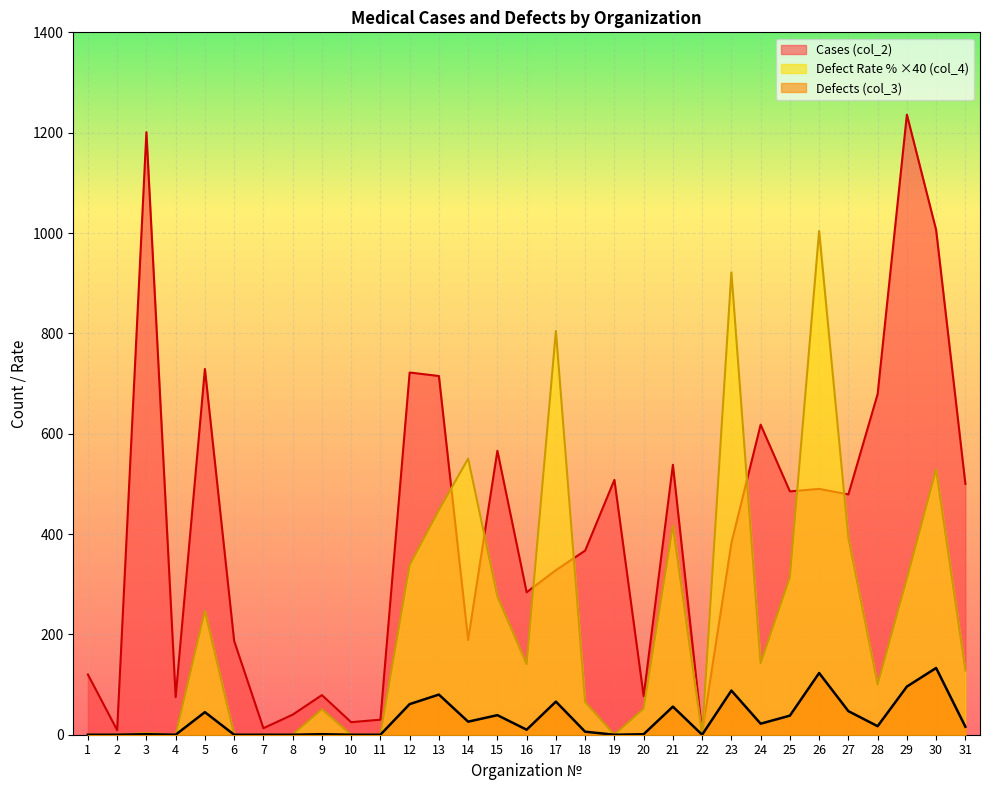

At which category is the sum across all series the highest?

30